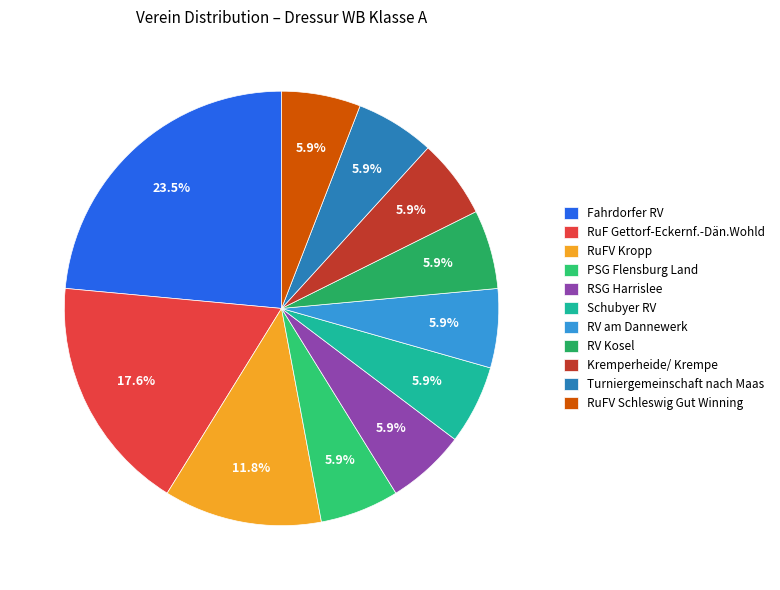

Rank the categories by value from highest to lowest.

Fahrdorfer RV, RuF Gettorf-Eckernf.-Dän.Wohld, RuFV Kropp, PSG Flensburg Land, RSG Harrislee, Schubyer RV, RV am Dannewerk, RV Kosel, Kremperheide/ Krempe, Turniergemeinschaft nach Maas, RuFV Schleswig Gut Winning